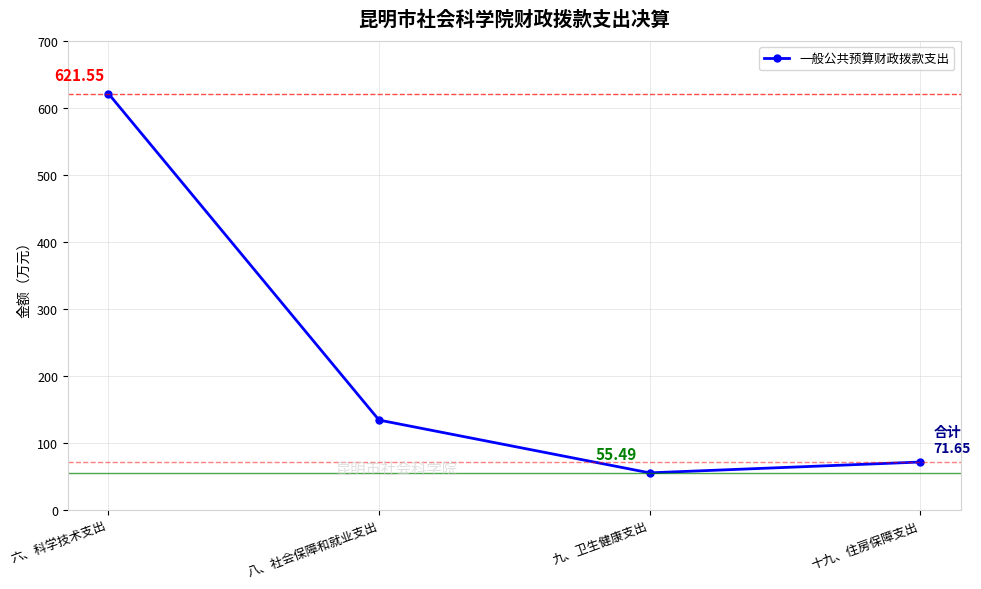

Which has a higher value, 六、科学技术支出 or 九、卫生健康支出?

六、科学技术支出